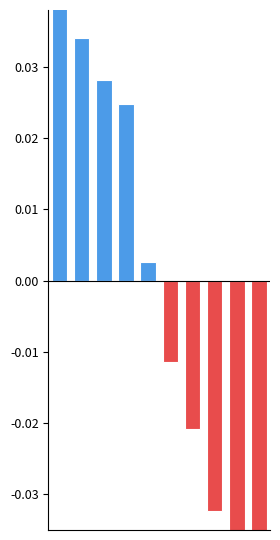

What is the difference between the maximum and minimum values in the Above Average Speed series?

0.1